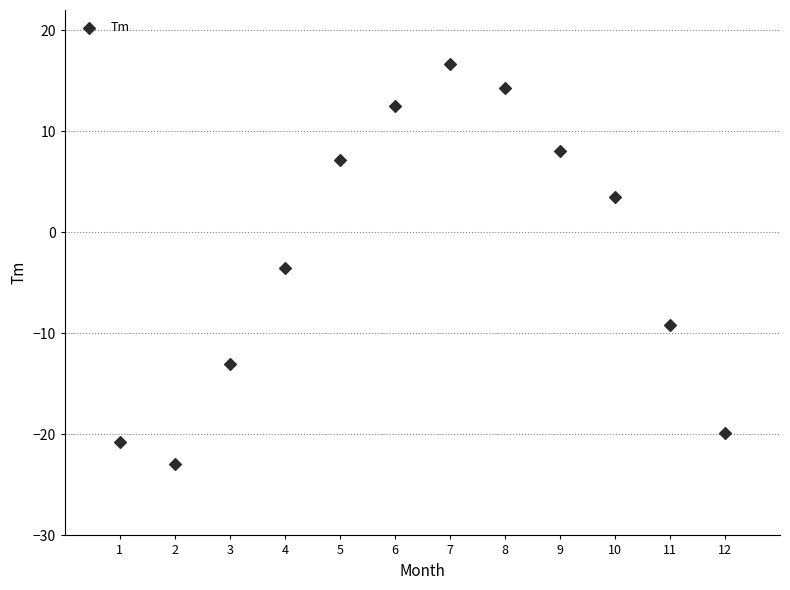

What is the range of X values (max minus min)?

11.0